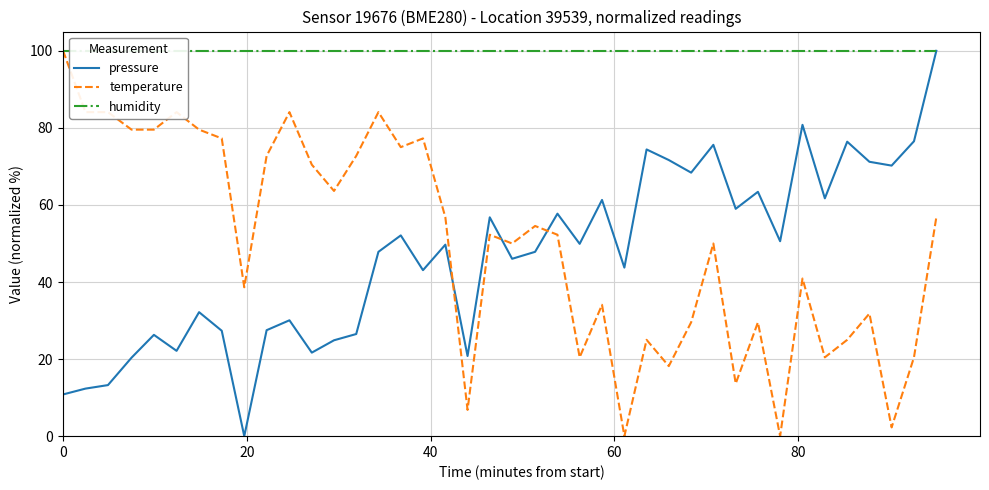

What is the greatest value displayed?

100.0